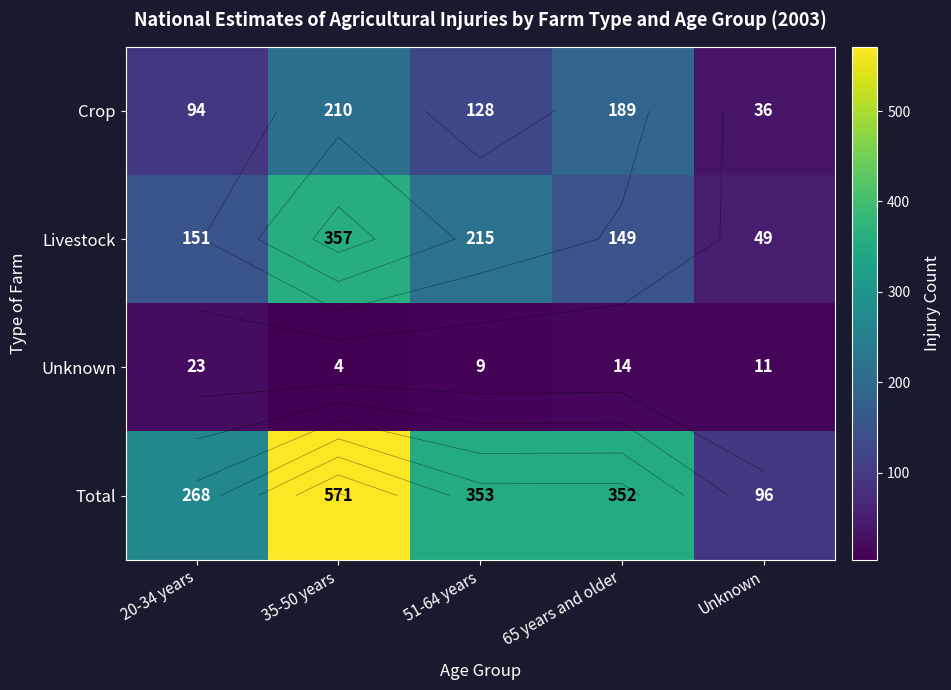

How many values in the Unknown series are below 11?

2